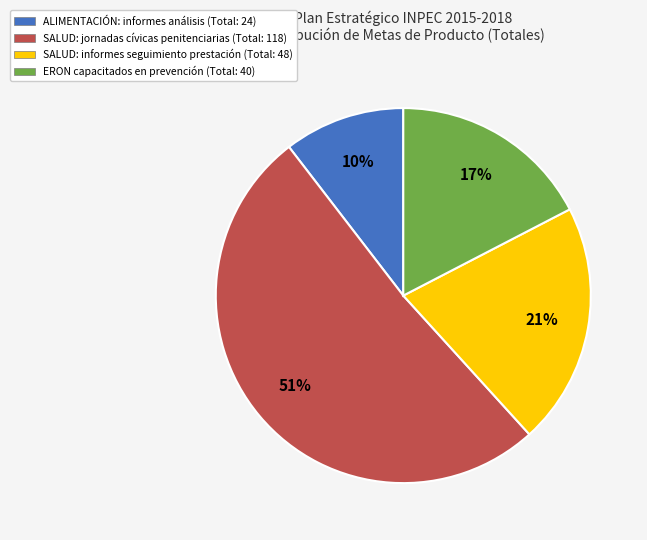

To the nearest percent, what is the average slice percentage?

25%